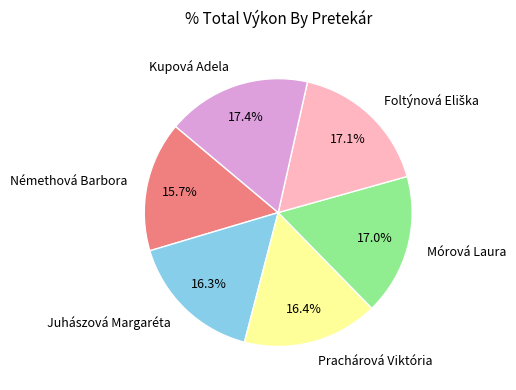

What is the smallest slice in the pie chart?

Némethová Barbora